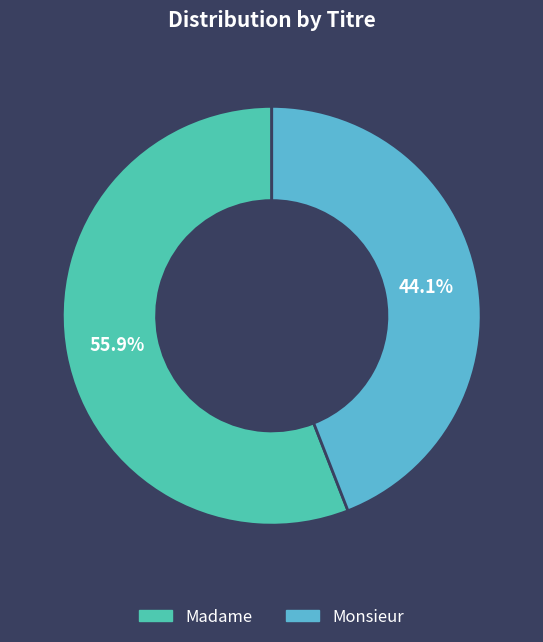

Is it true that Madame is 85% of the pie?

False